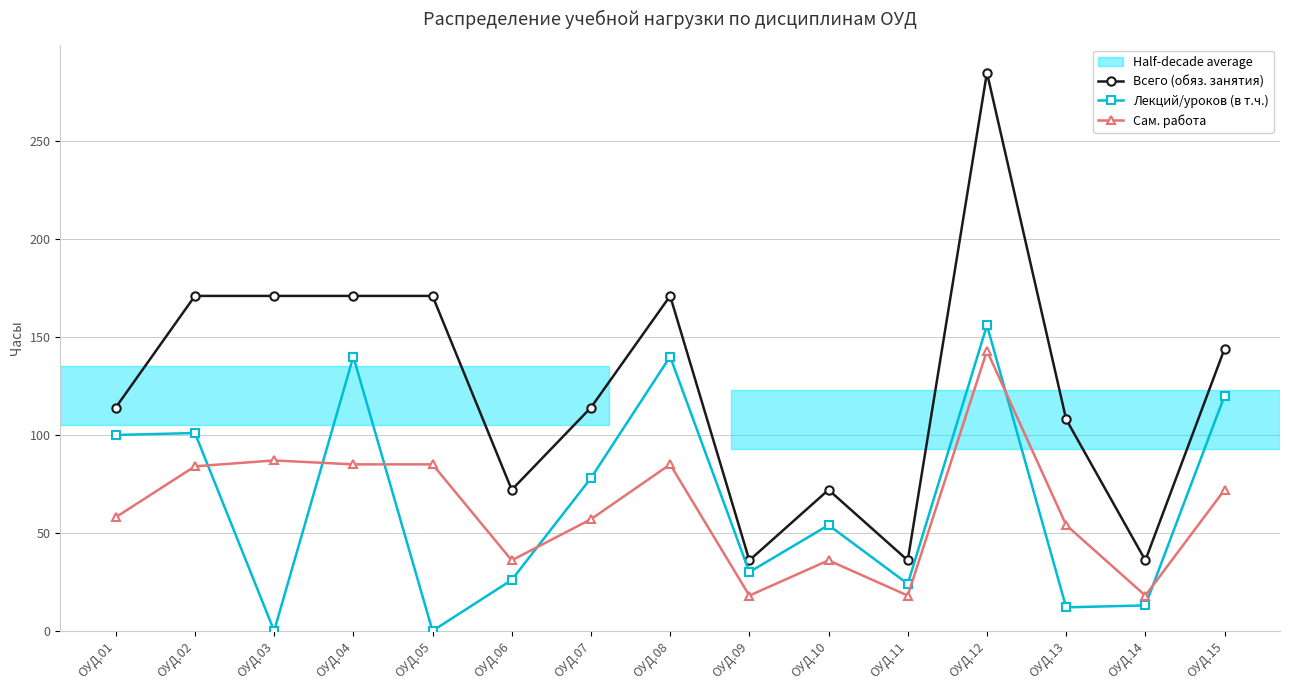

Which series ends up on top after the final intersection of Лекций/уроков (в т.ч.) and Сам. работа?

Лекций/уроков (в т.ч.)